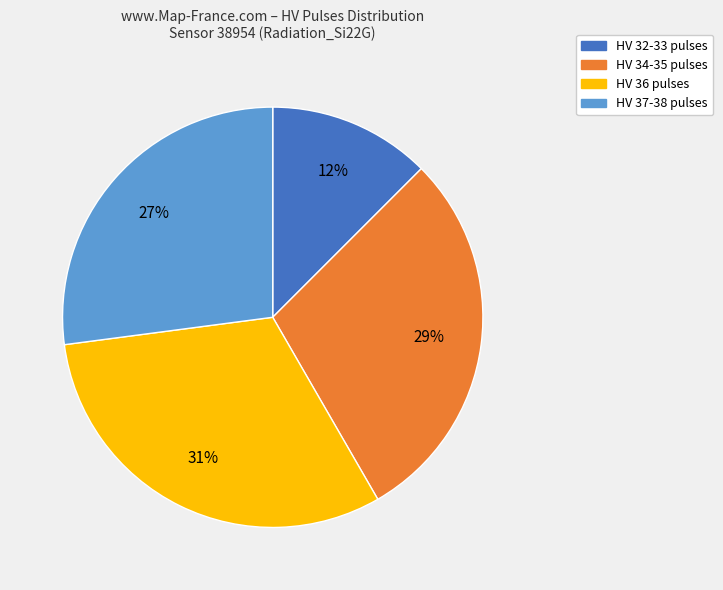

Does any single category account for the majority?

No